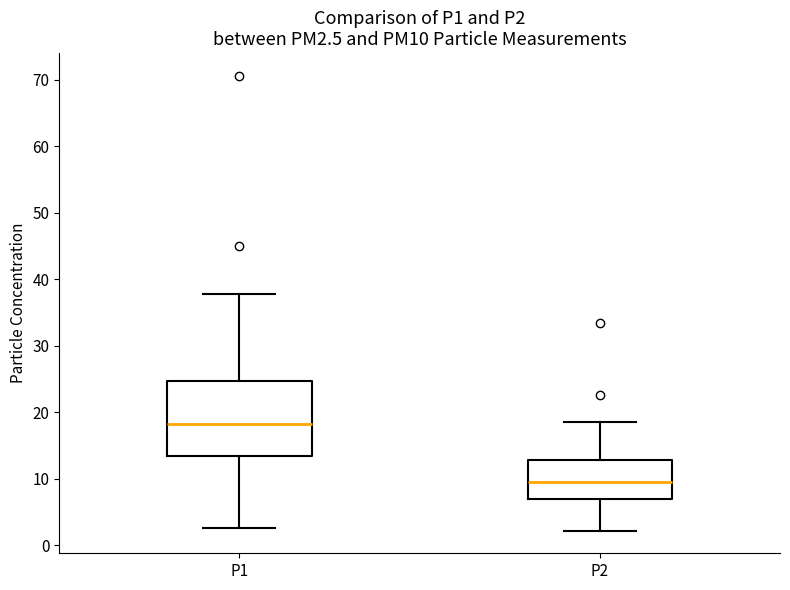

Where does the median line of the box for P2 sit on the y-axis? The values are not printed on the chart, so give them approximately, as read against the axis.

10